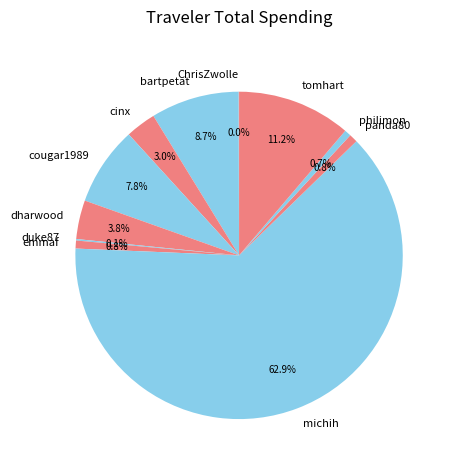

Which category accounts for the majority?

michih